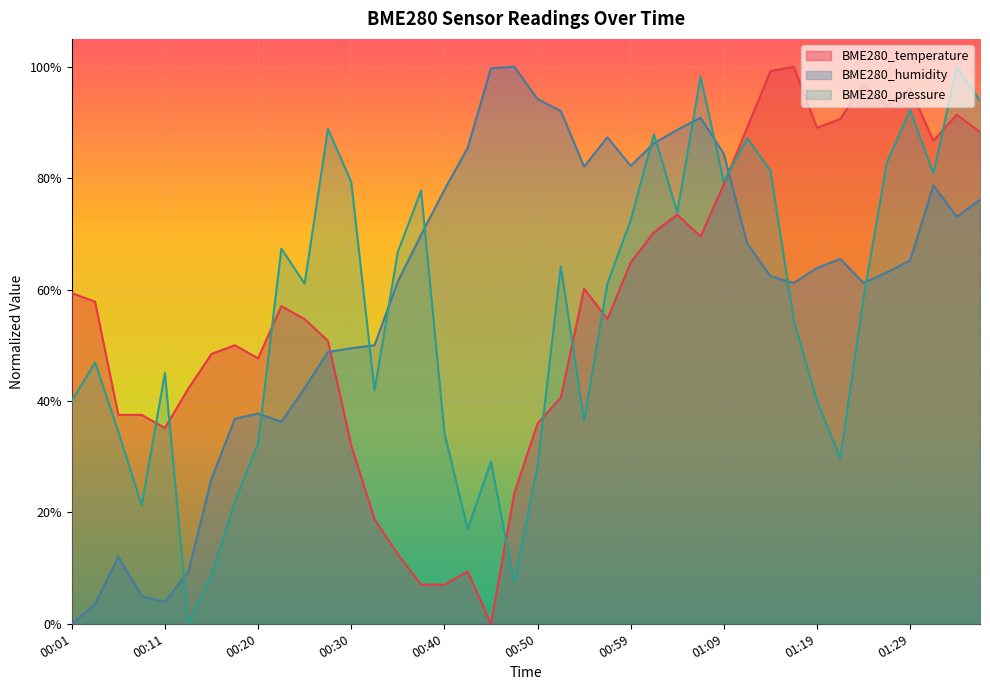

At 01:33, list the series in order from smallest to largest.

BME280_humidity, BME280_temperature, BME280_pressure